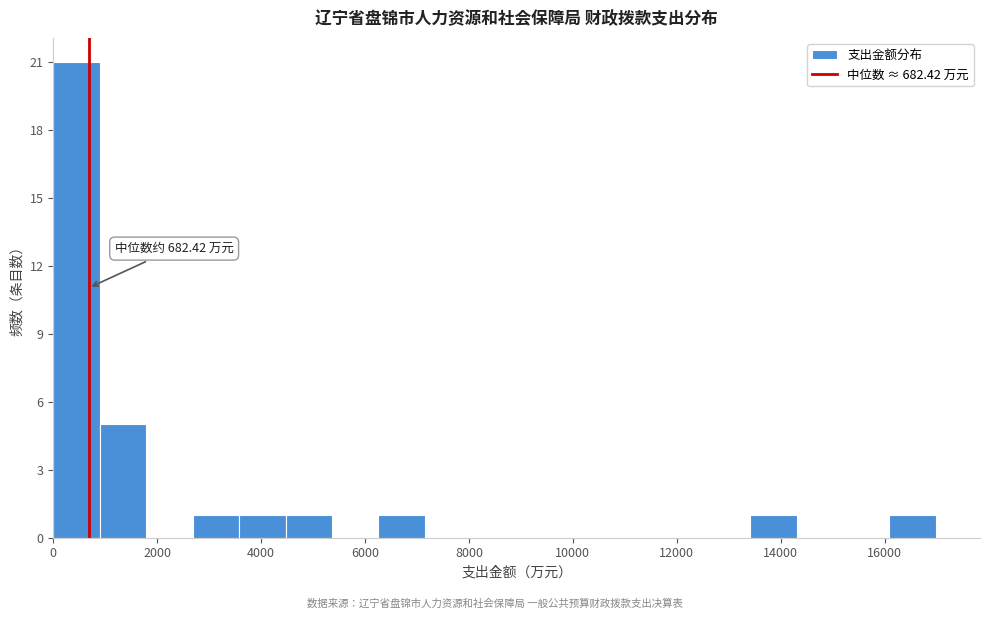

Over which range of the x-axis is the bar tallest?

0 to 800